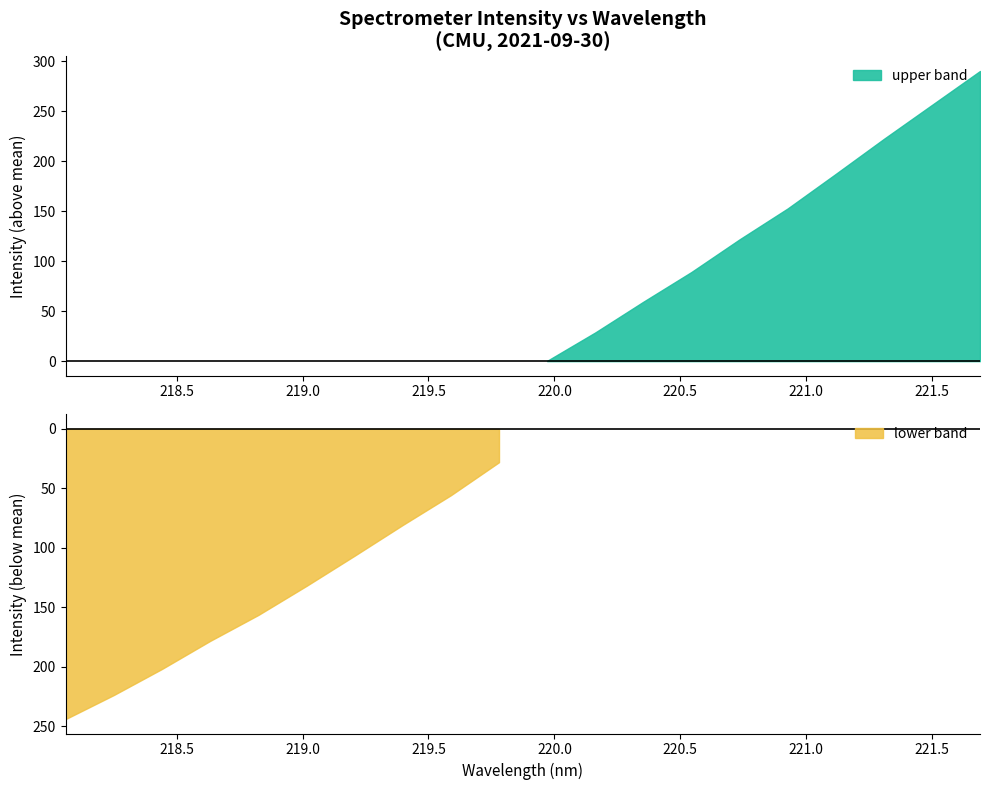

Count the number of categories in the chart.

20